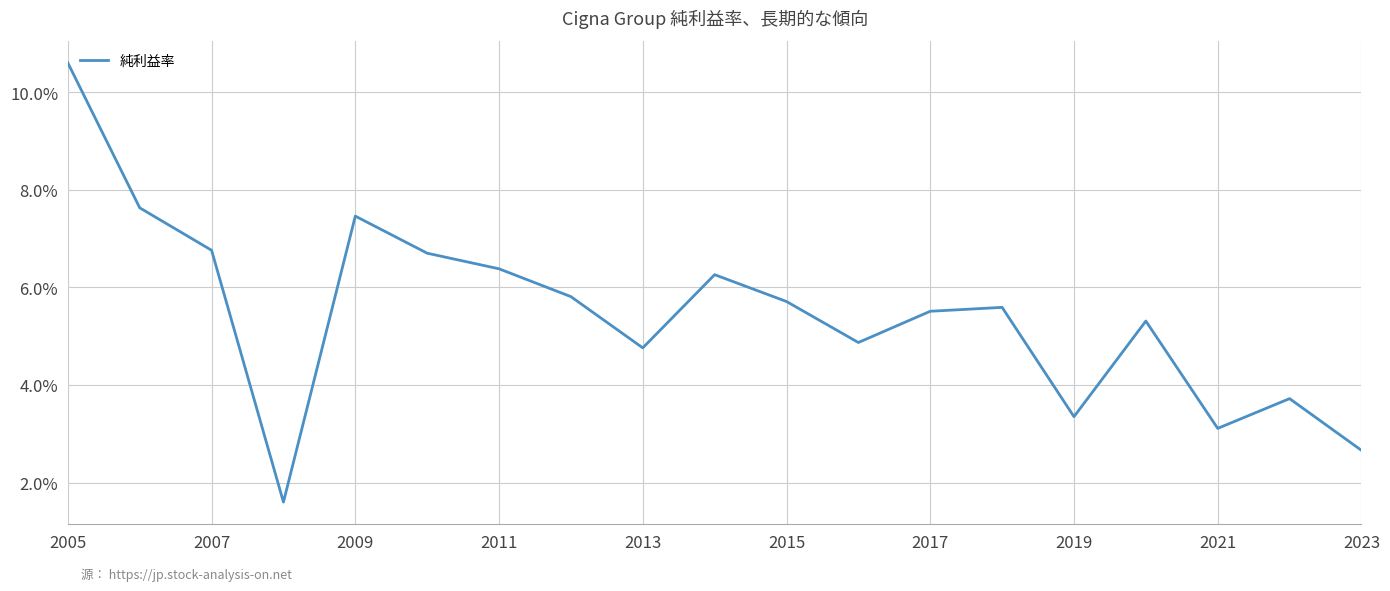

Is this an area chart (filled region under the line)?

No